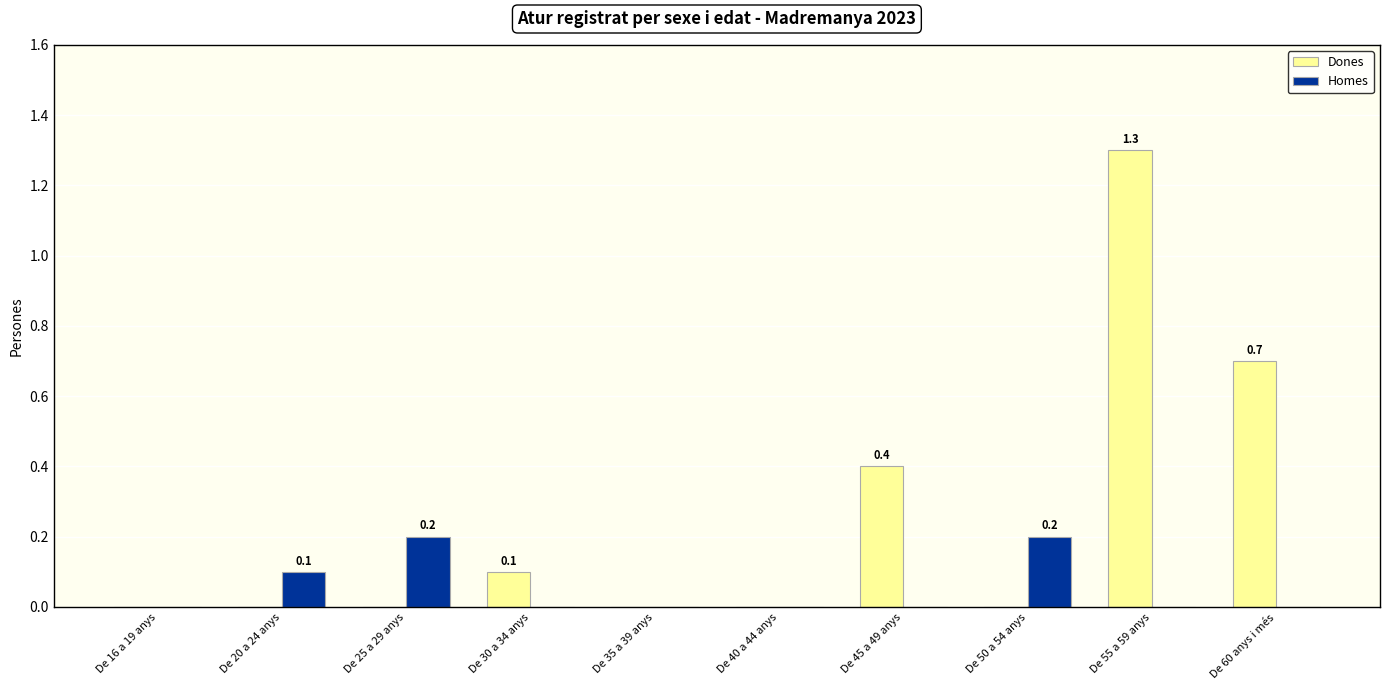

Count the number of data series in this chart.

2